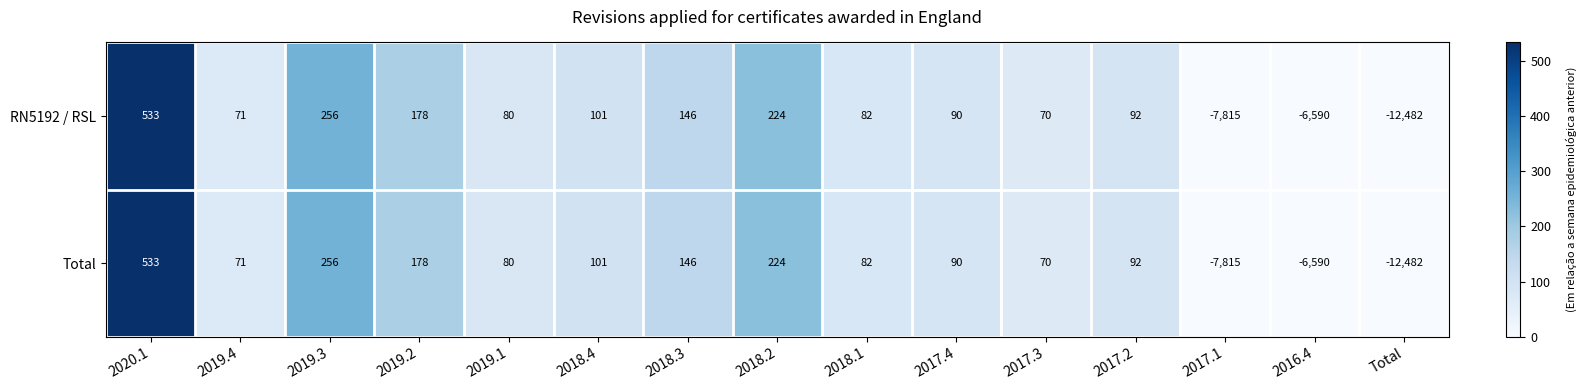

The value of RN5192 / RSL at 2017.2 is 92. True or false?

True